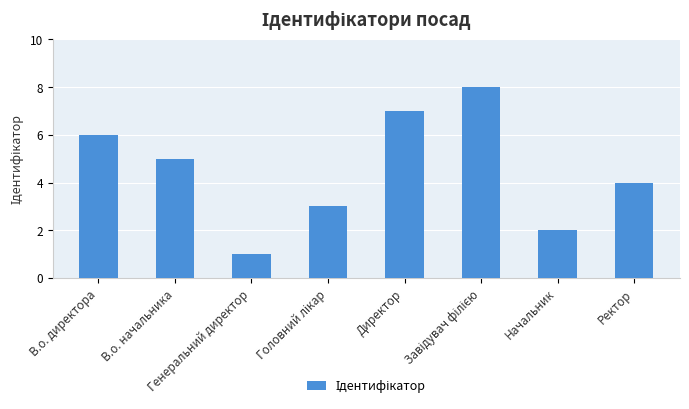

What is the difference between the maximum and second lowest values?

6